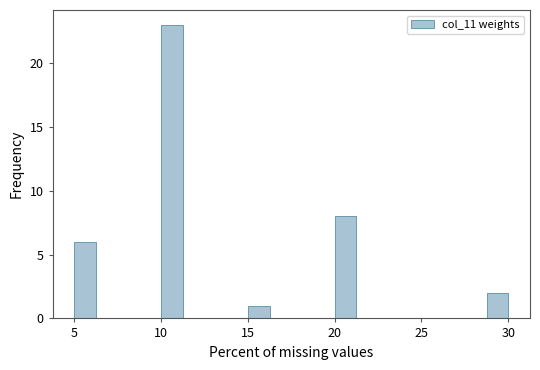

Around what value on the x-axis is the tallest bar? Give the approximate position of its centre, as read against the axis.

10.5